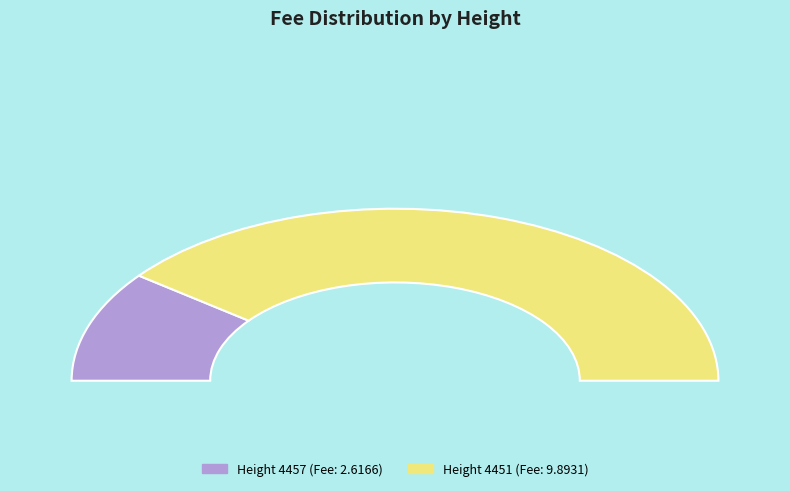

Is there any slice that represents more than half of the pie?

Yes